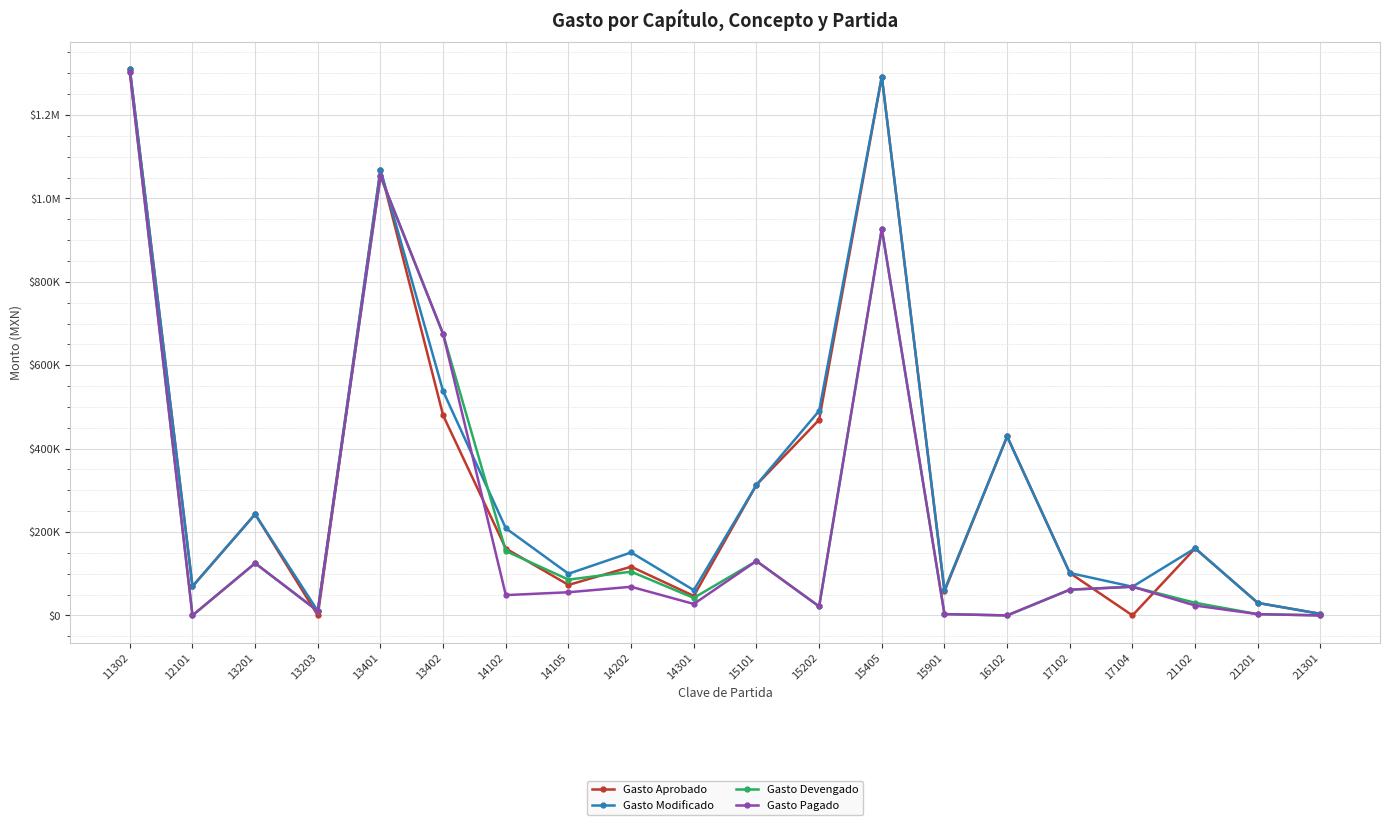

At which category does the chart reach its minimum across all series?

13203